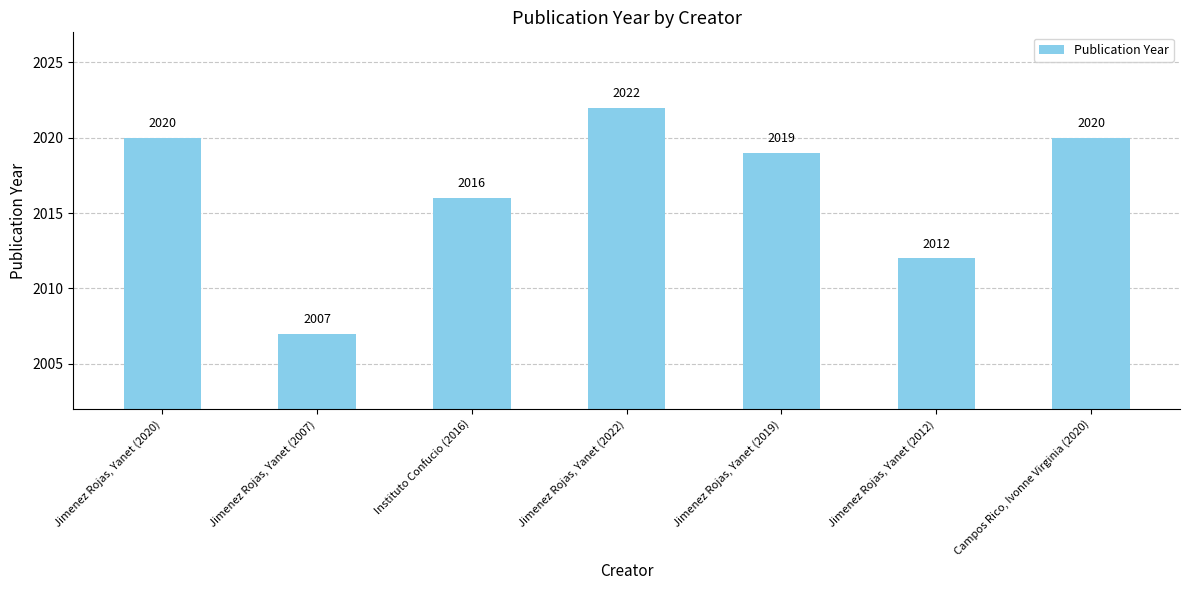

Are the bars horizontal?

No